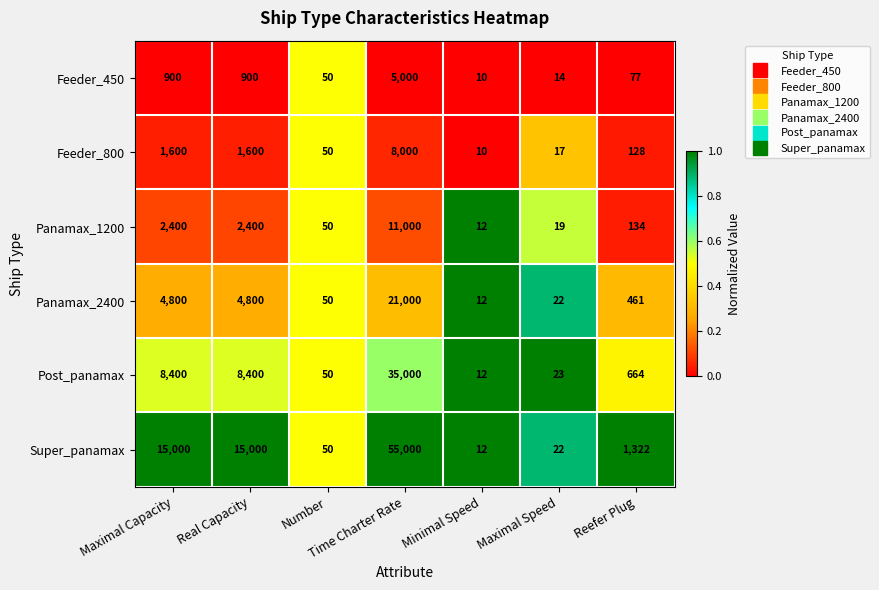

What is the greatest value displayed?

55000